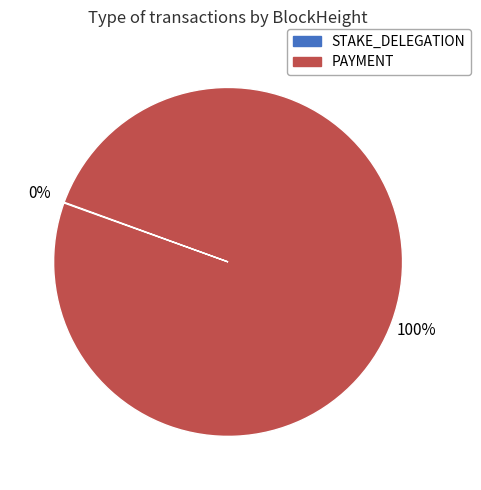

To the nearest percent, what is the average slice percentage?

50%